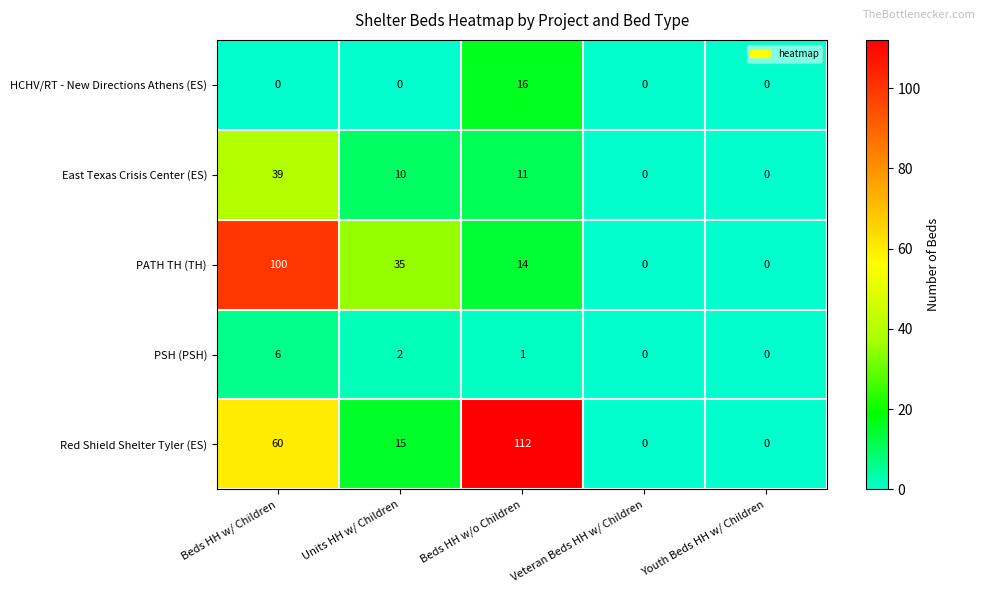

What is the difference between the maximum and minimum values in the PSH (PSH) series?

6